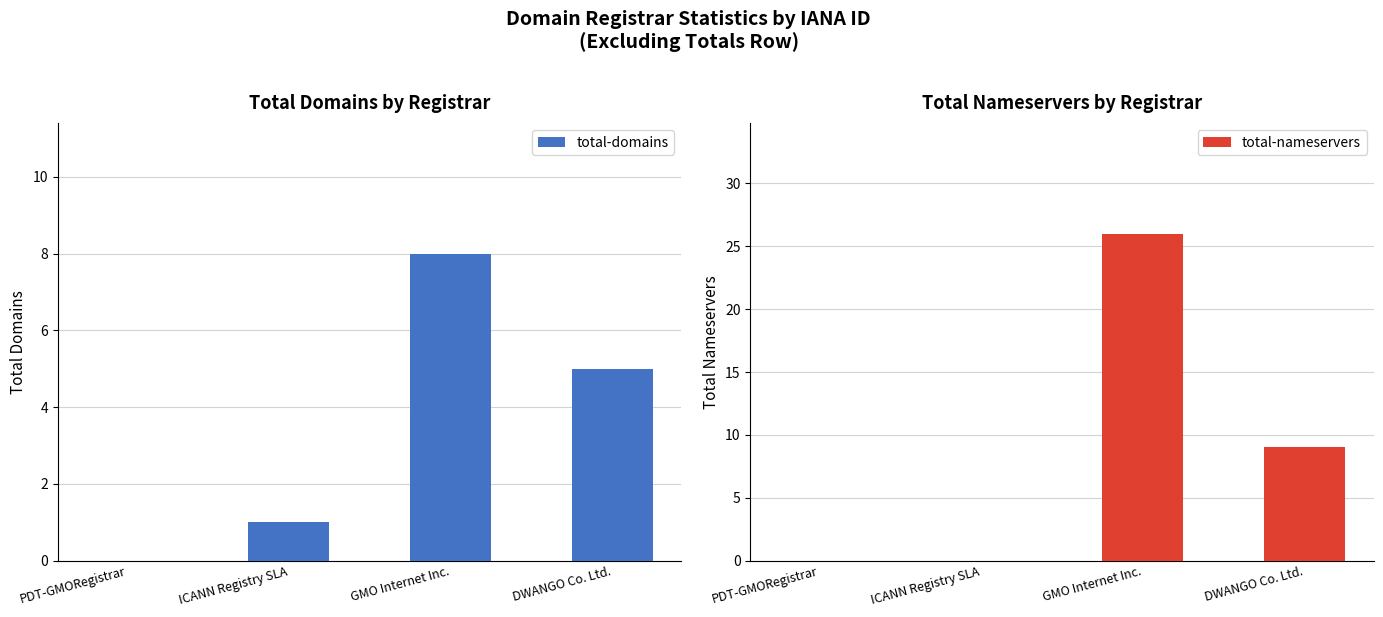

How many bars are there in total?

8